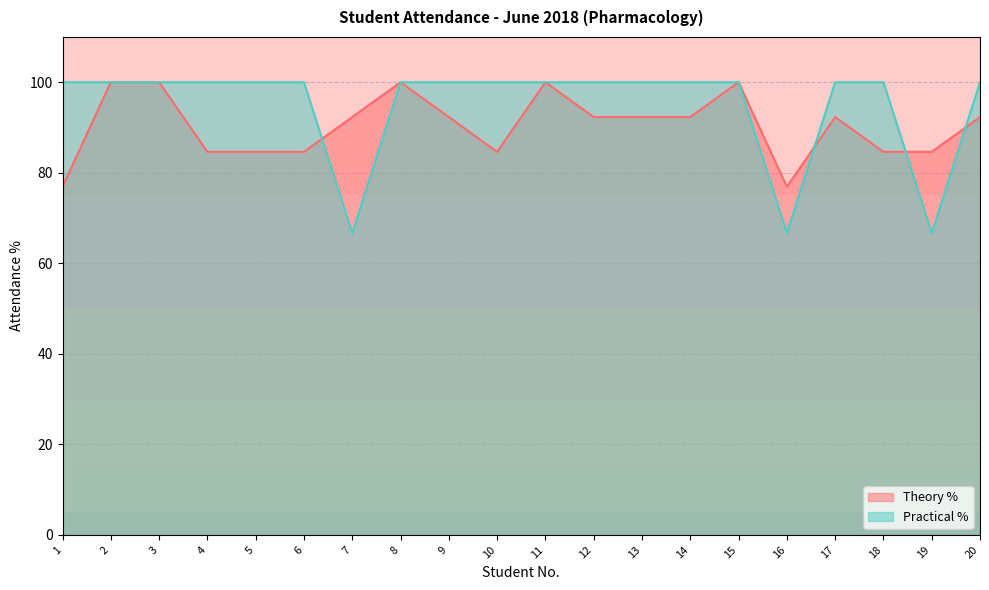

Rank the series by their average value, from lowest to highest.

Theory %, Practical %